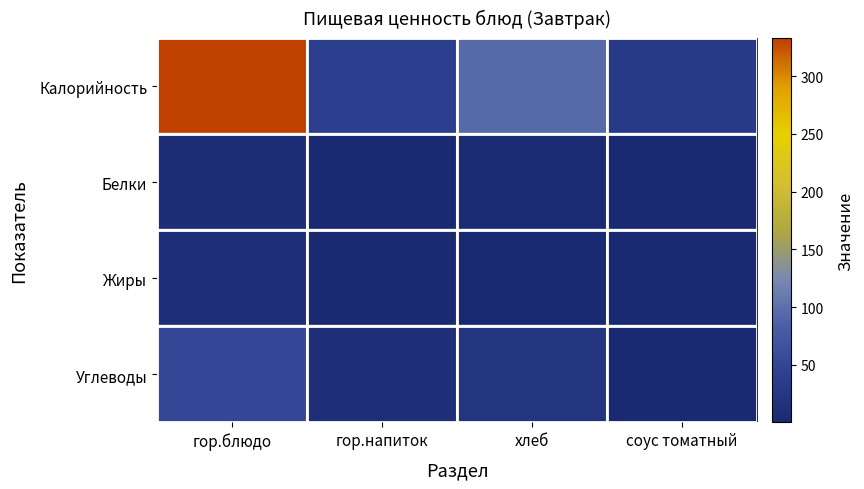

Reading left to right, transcribe all the data shown in this chart.

Калорийность: гор.блюдо=333.0	гор.напиток=40.0	хлеб=94.0	соус томатный=31.0
Белки: гор.блюдо=8.0	гор.напиток=0.2	хлеб=3.0	соус томатный=0.3
Жиры: гор.блюдо=10.0	гор.напиток=0.1	хлеб=0.3	соус томатный=1.6
Углеводы: гор.блюдо=52.0	гор.напиток=10.0	хлеб=19.7	соус томатный=2.0